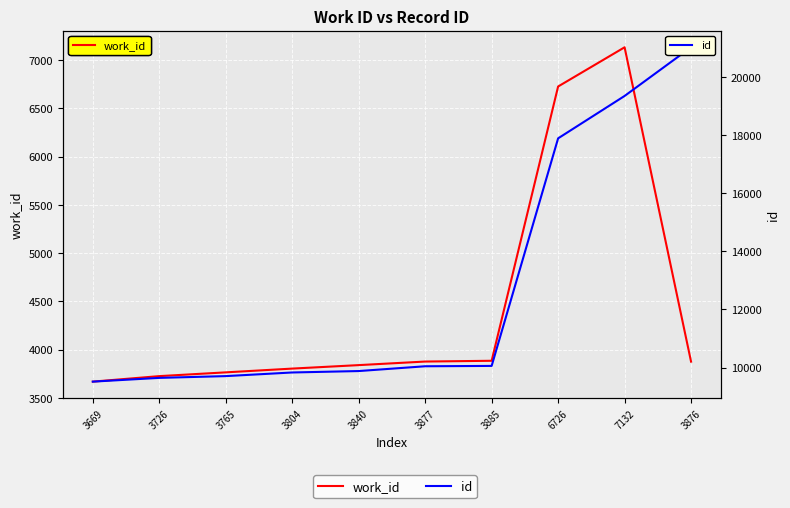

What is the label of the 10th point from the left?

3876